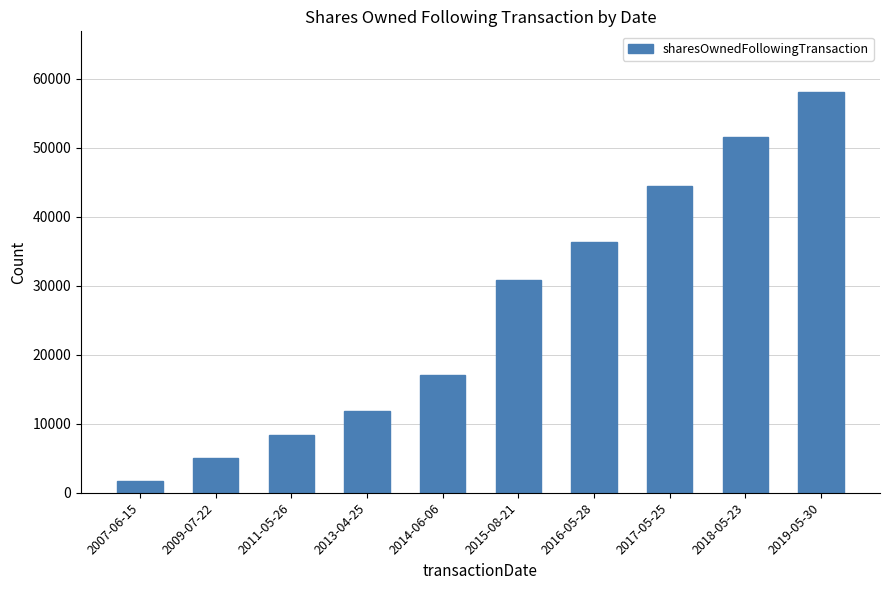

What is the sum of all values?

265177